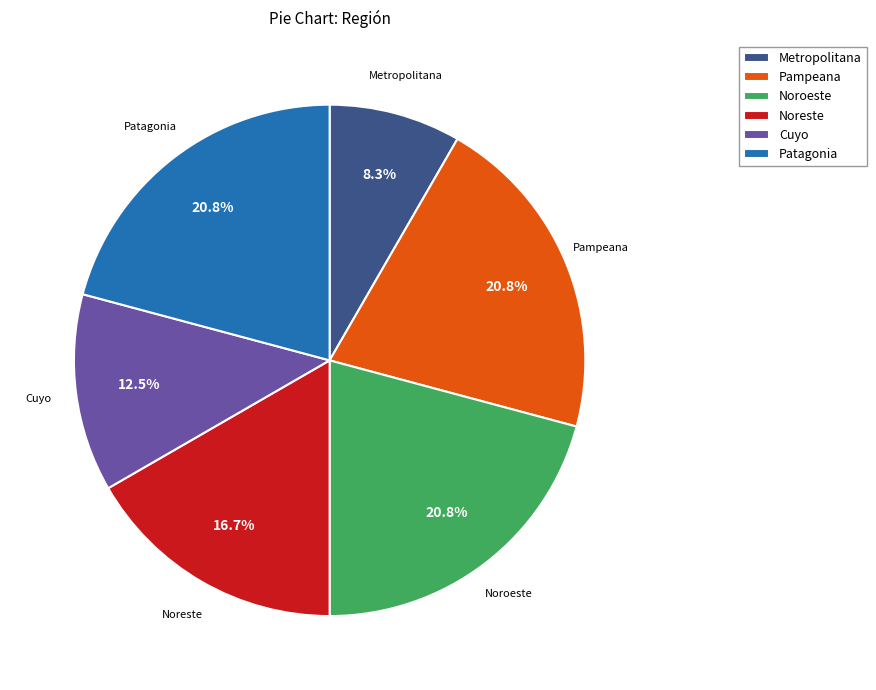

Does Patagonia represent more than half of the total?

No